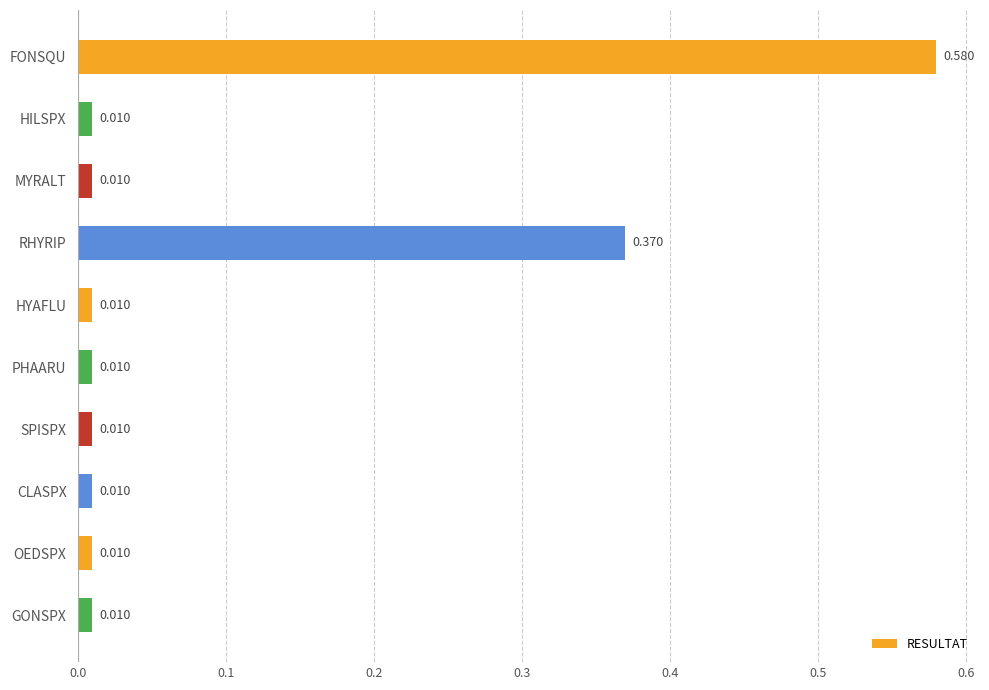

At which category does the chart reach its peak across all series?

FONSQU